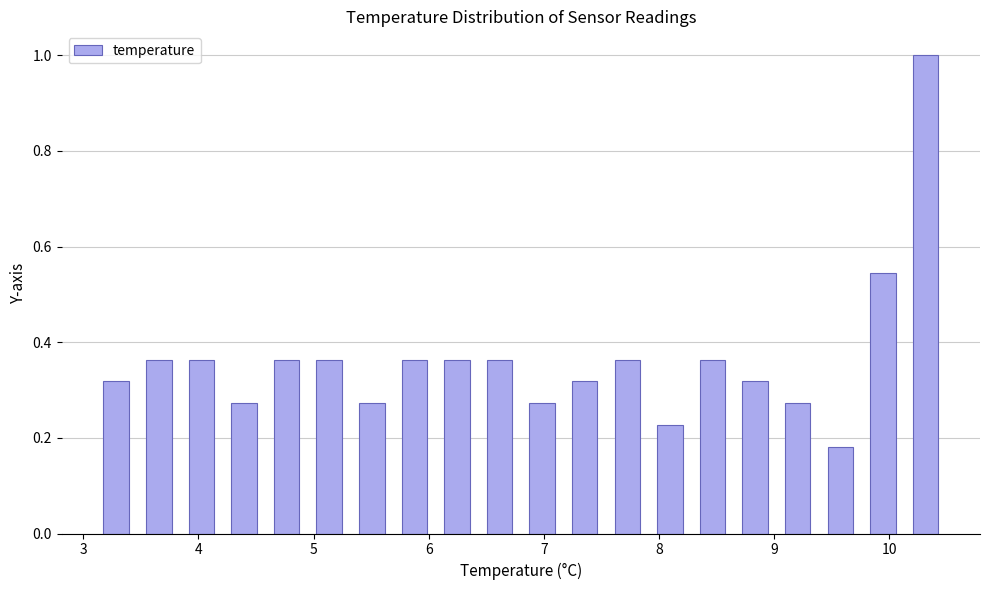

Around what value on the x-axis is the tallest bar? Give the approximate position of its centre, as read against the axis.

10.3